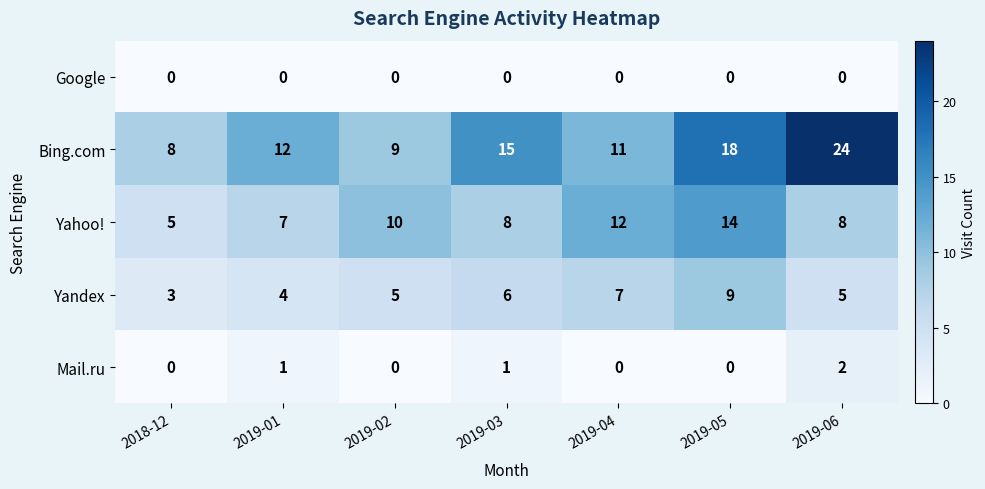

The value of Yandex at 2019-04 is 7. True or false?

True